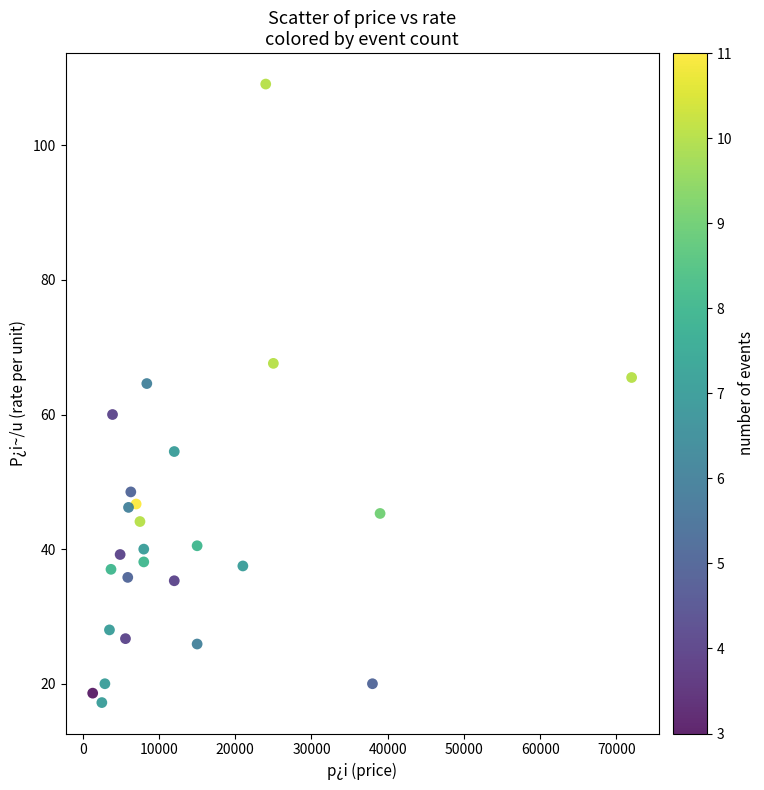

List the coordinates of all points as (X, Y) pairs, reading left to right.

(1300.0, 18.6)  (2500.0, 17.2)  (2900.0, 20.0)  (3500.0, 28.0)  (3700.0, 37.0)  (3900.0, 60.0)  (4900.0, 39.2)  (5600.0, 26.7)  (5900.0, 35.8)  (6000.0, 46.2)  (6300.0, 48.5)  (7000.0, 46.7)  (7500.0, 44.1)  (8000.0, 38.1)  (8000.0, 40.0)  (8400.0, 64.6)  (12000.0, 35.3)  (12000.0, 54.5)  (15000.0, 40.5)  (15000.0, 25.9)  (21000.0, 37.5)  (24000.0, 109.1)  (25000.0, 67.6)  (38000.0, 20.0)  (39000.0, 45.3)  (72000.0, 65.5)